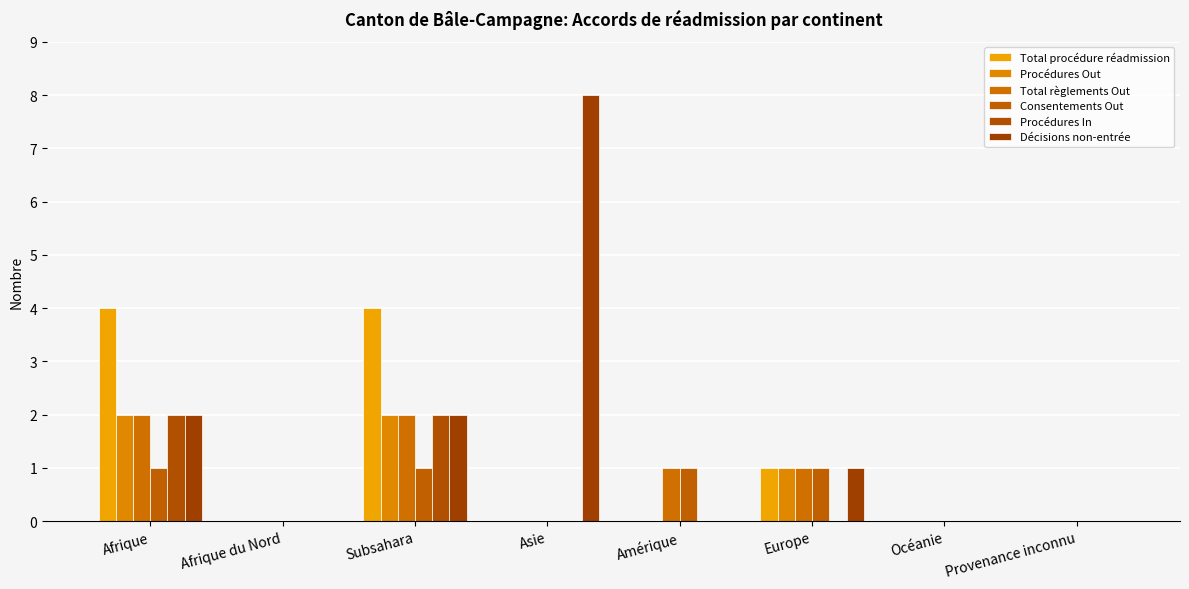

What are all the series names shown in the legend?

Total procédure réadmission, Procédures Out, Total règlements Out, Consentements Out, Procédures In, Décisions non-entrée